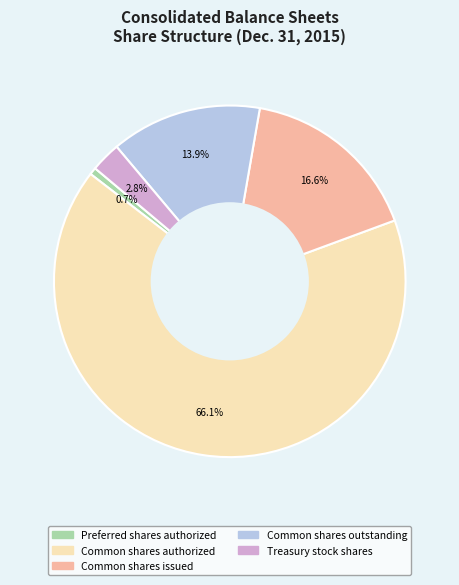

Rank the categories by value from lowest to highest.

Preferred shares authorized, Treasury stock shares, Common shares outstanding, Common shares issued, Common shares authorized